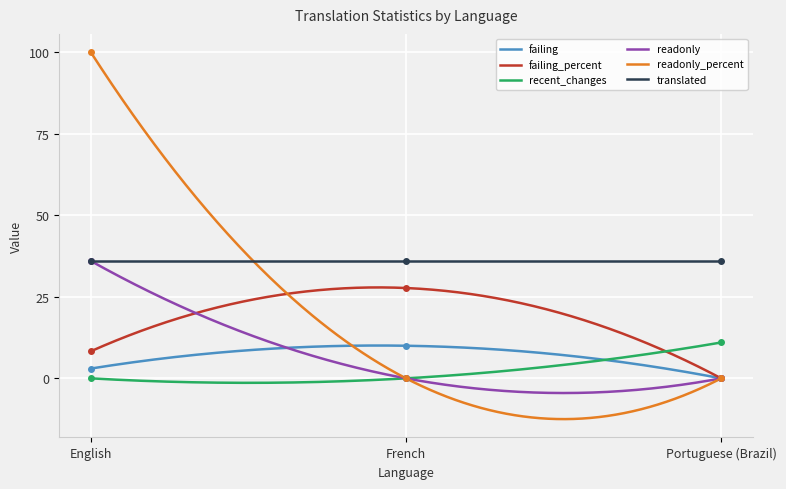

Count the number of categories in the chart.

3